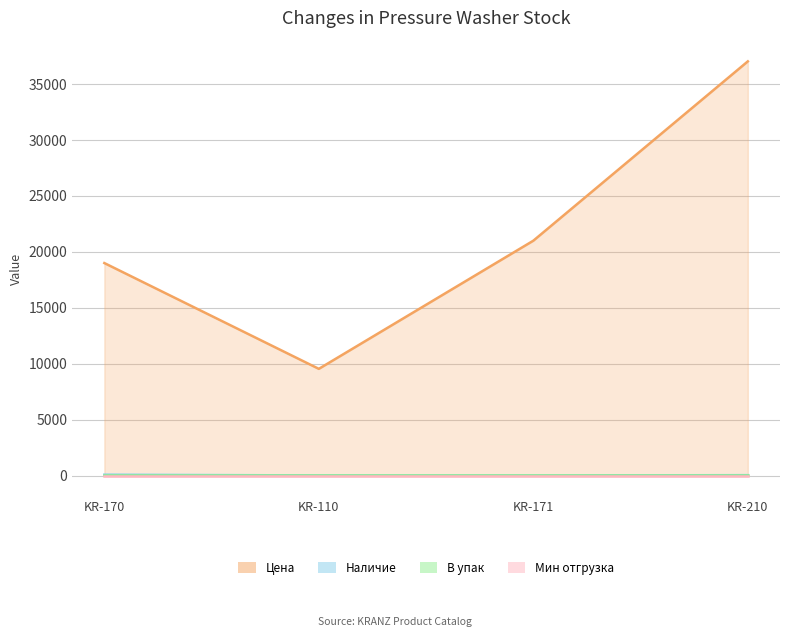

What is the approximate value of Цена at KR-170?

19000.0